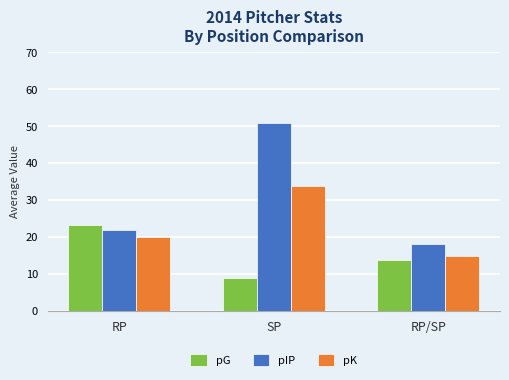

What is the approximate value of pIP at RP/SP?

18.1